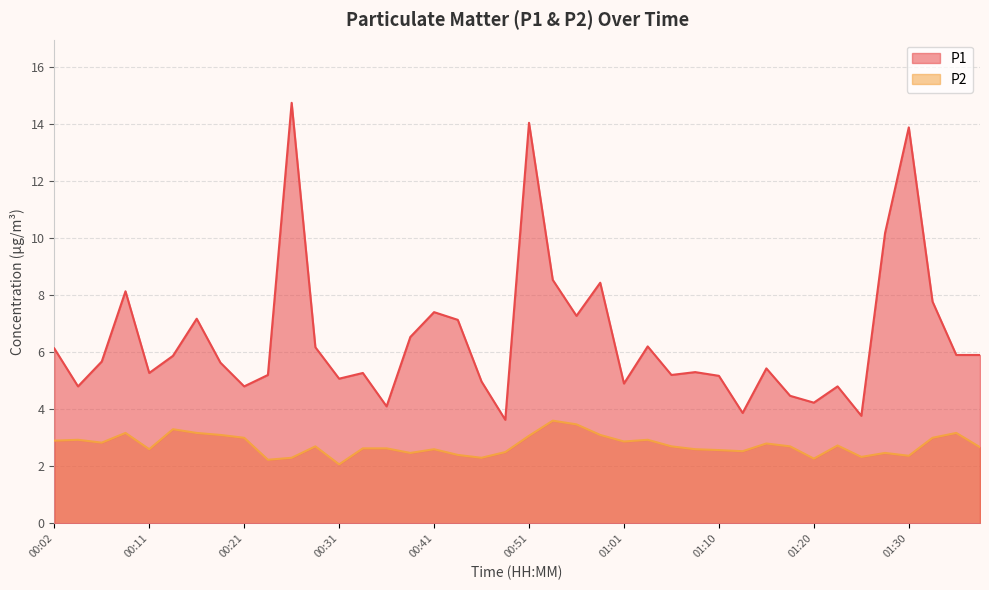

What is the difference between the highest and lowest values at 01:05?

2.5